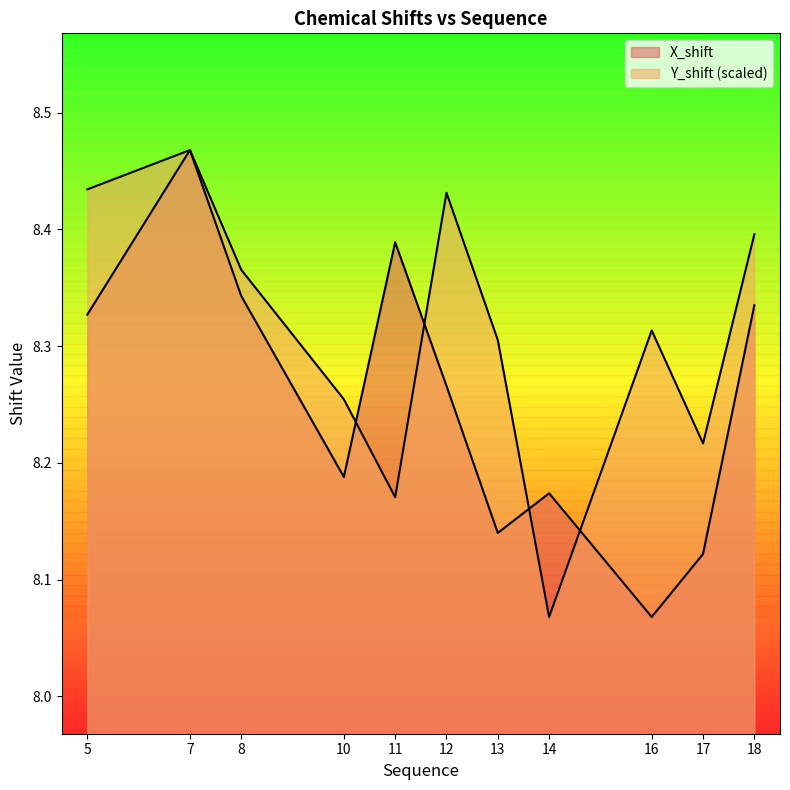

Where is X_shift nearest to the value 8?

16